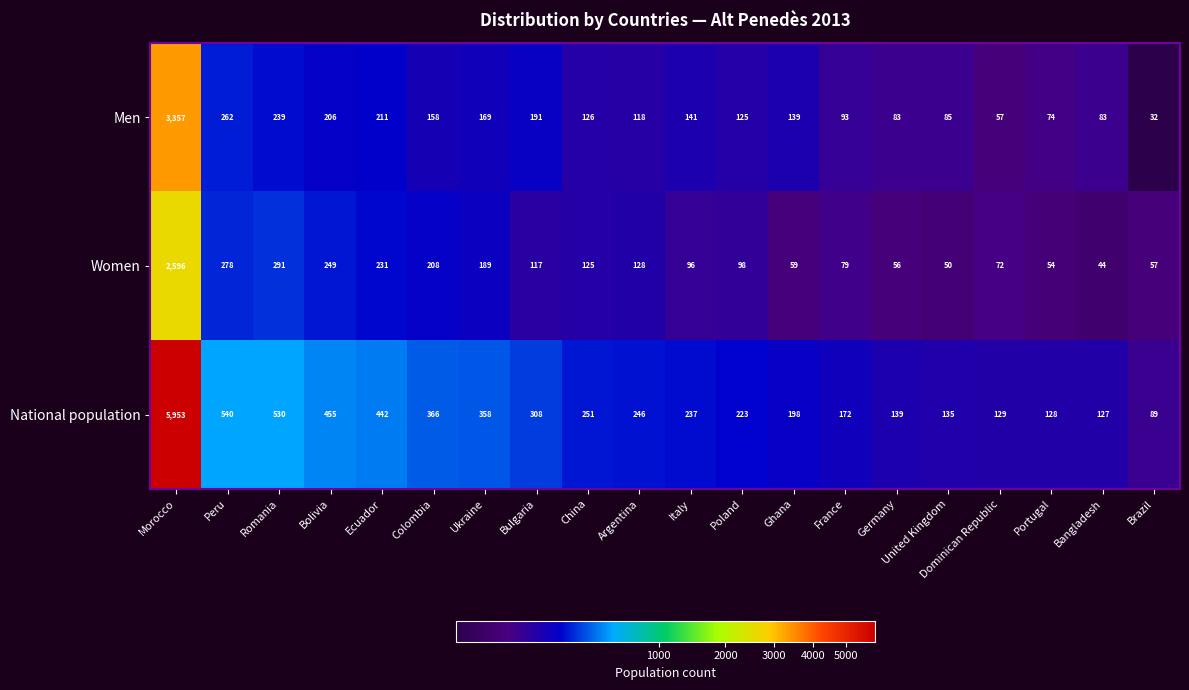

True or false: Women has a value of 128 at Argentina.

True